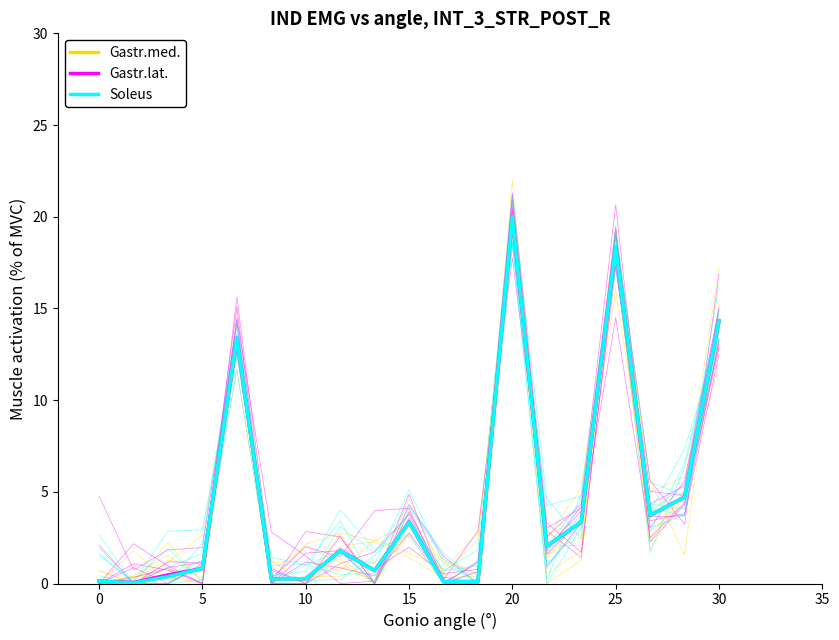

Is it true that Gastr.med. equals 0.1 at 0?

False